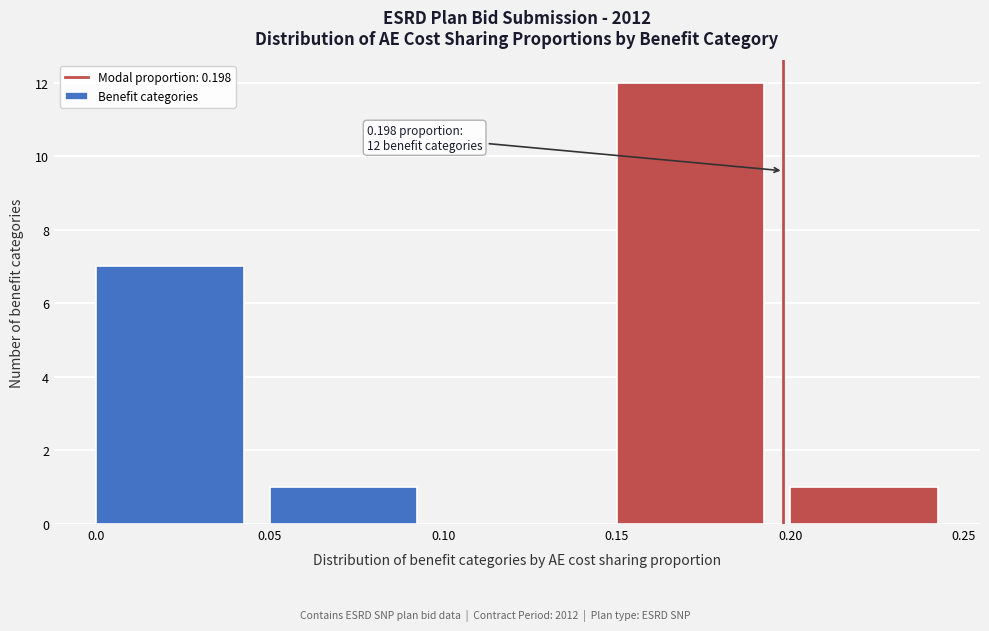

Over which range of the x-axis is the bar tallest?

0.15 to 0.20